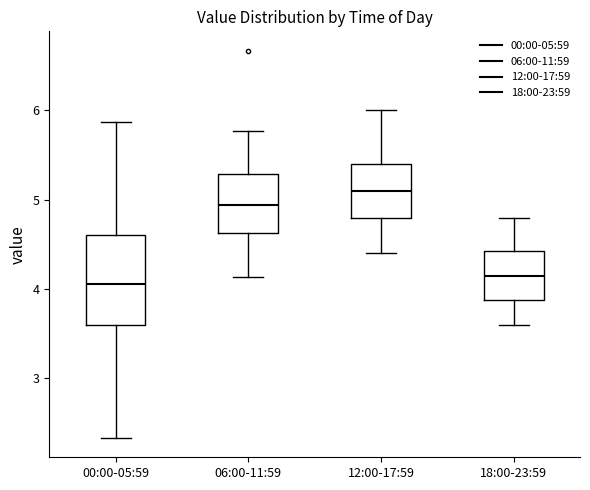

Which box has the lowest median line?

00:00-05:59